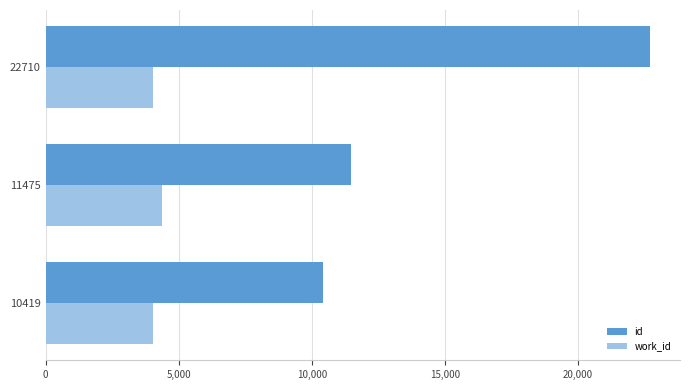

Is the value of id at 11475 greater than the value of work_id at 11475?

Yes